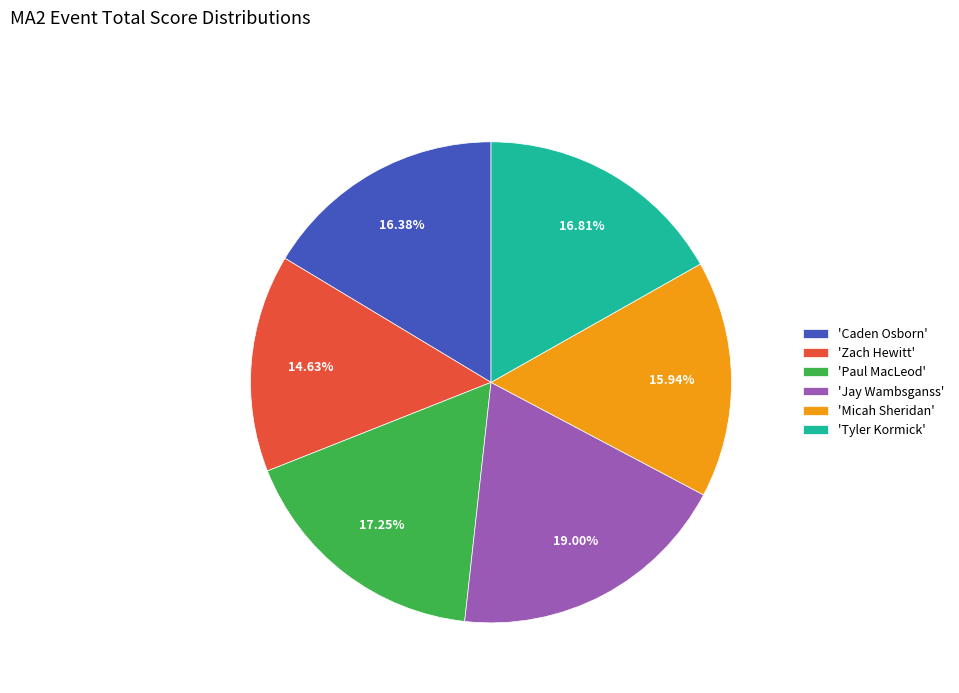

Count the number of slices in the pie.

6